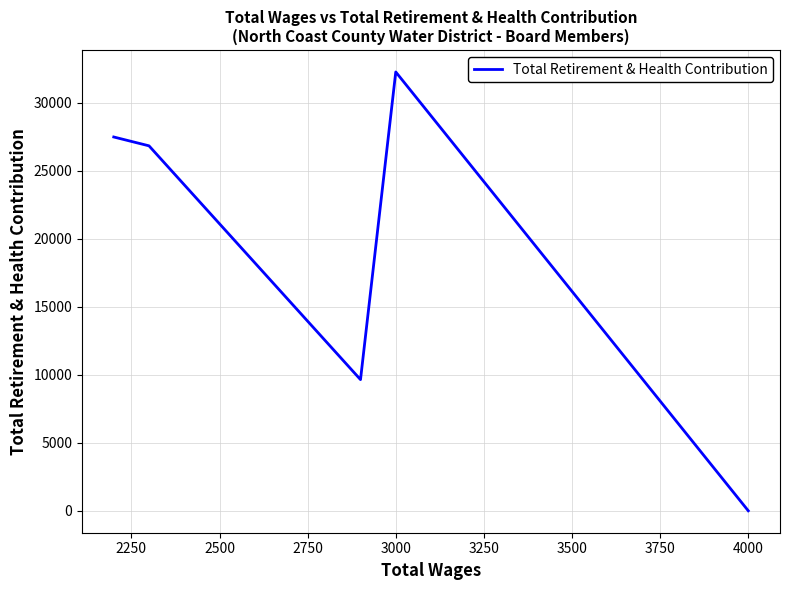

Between 3000 and 4000, which is larger?

3000